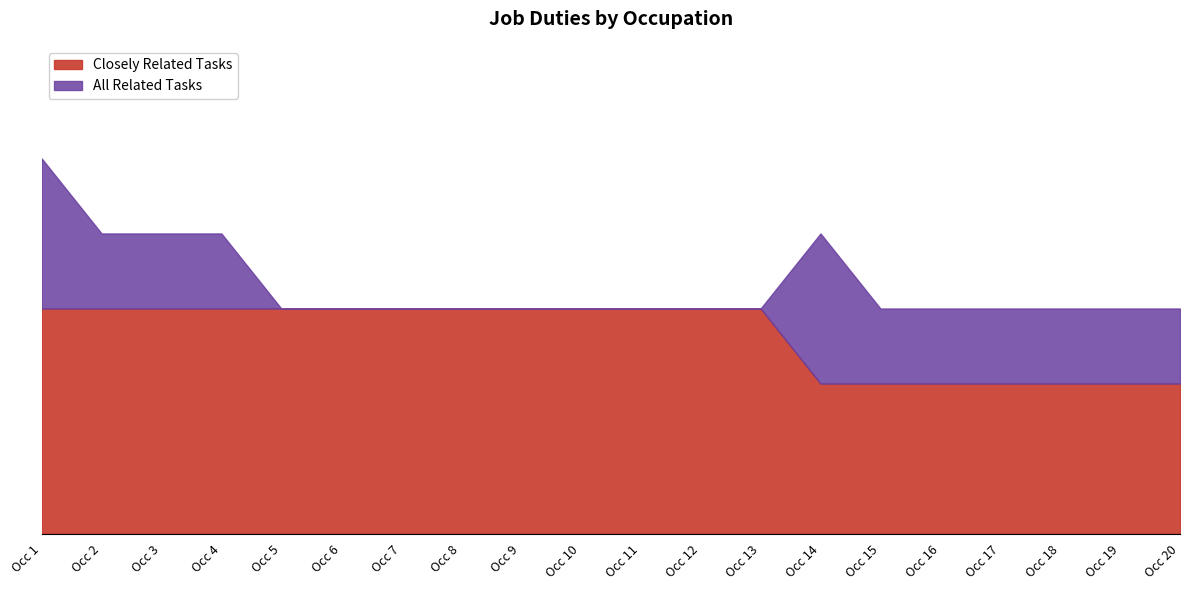

Does the chart display data point markers on the line(s)?

No